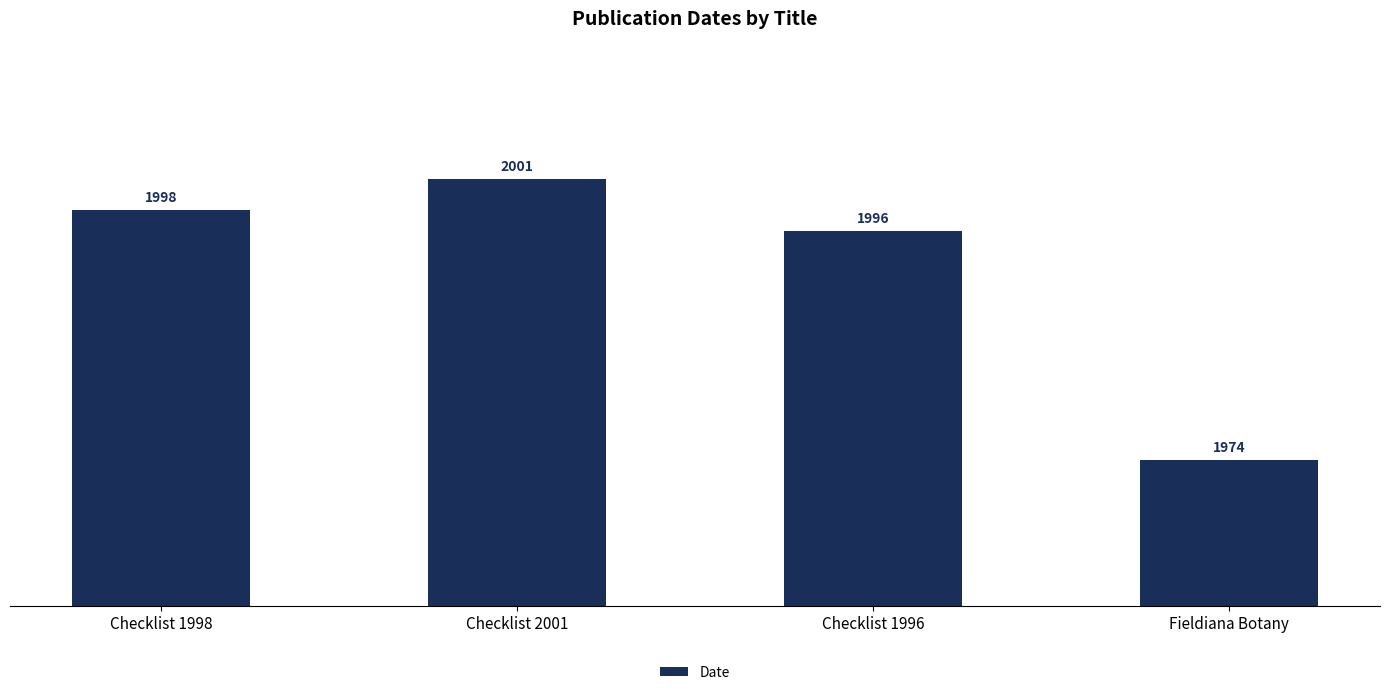

Reading left to right, extract all data points from this chart.

1998	2001	1996	1974